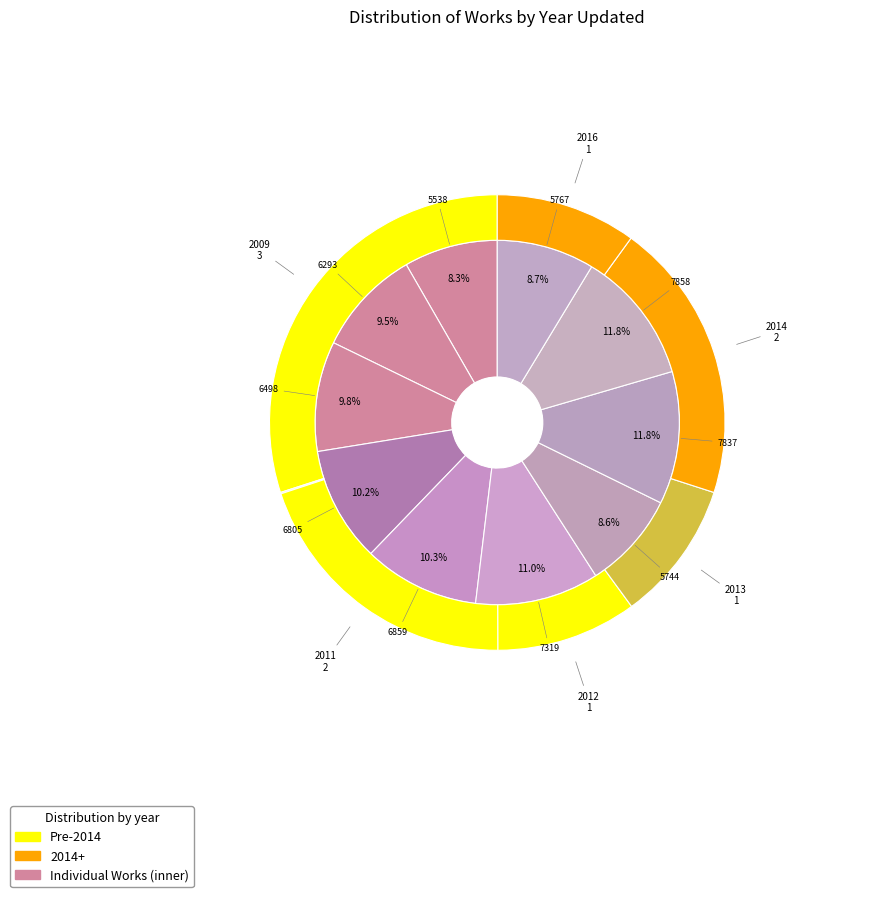

Between 2014-03-12 and 2013-04-22, which is larger?

2014-03-12